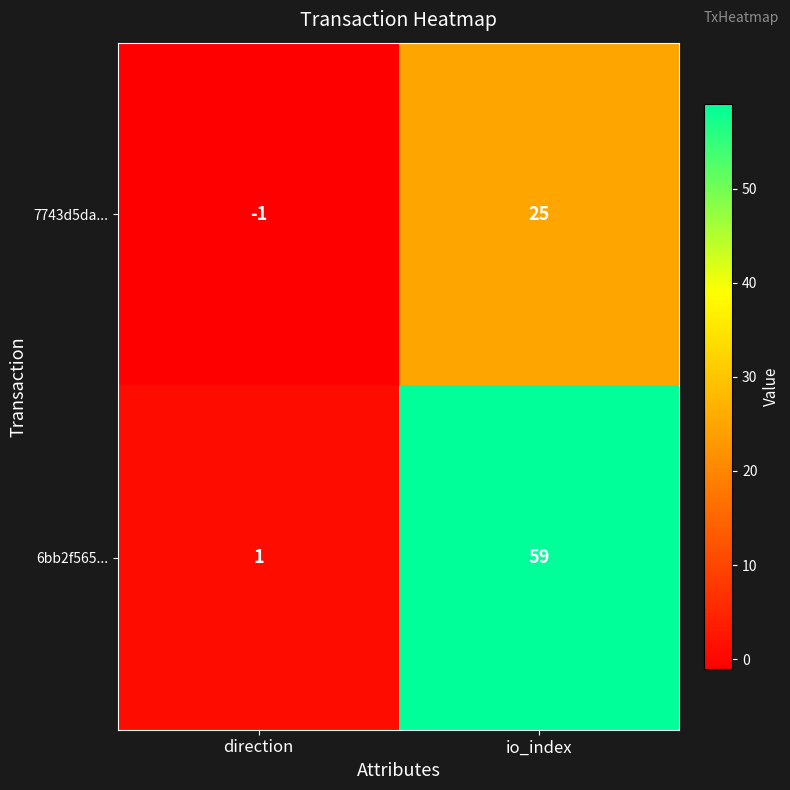

Between direction and io_index, which series saw the biggest shift?

6bb2f565...